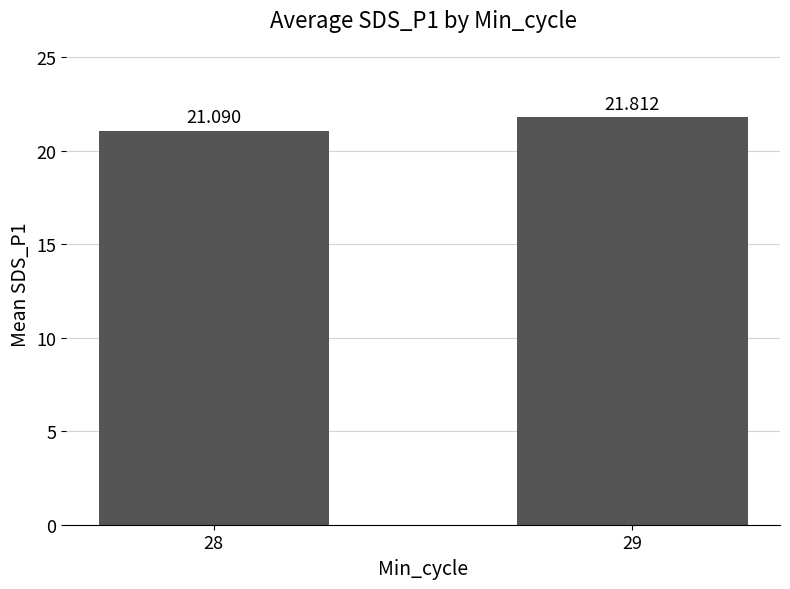

What is the greatest value displayed?

21.8